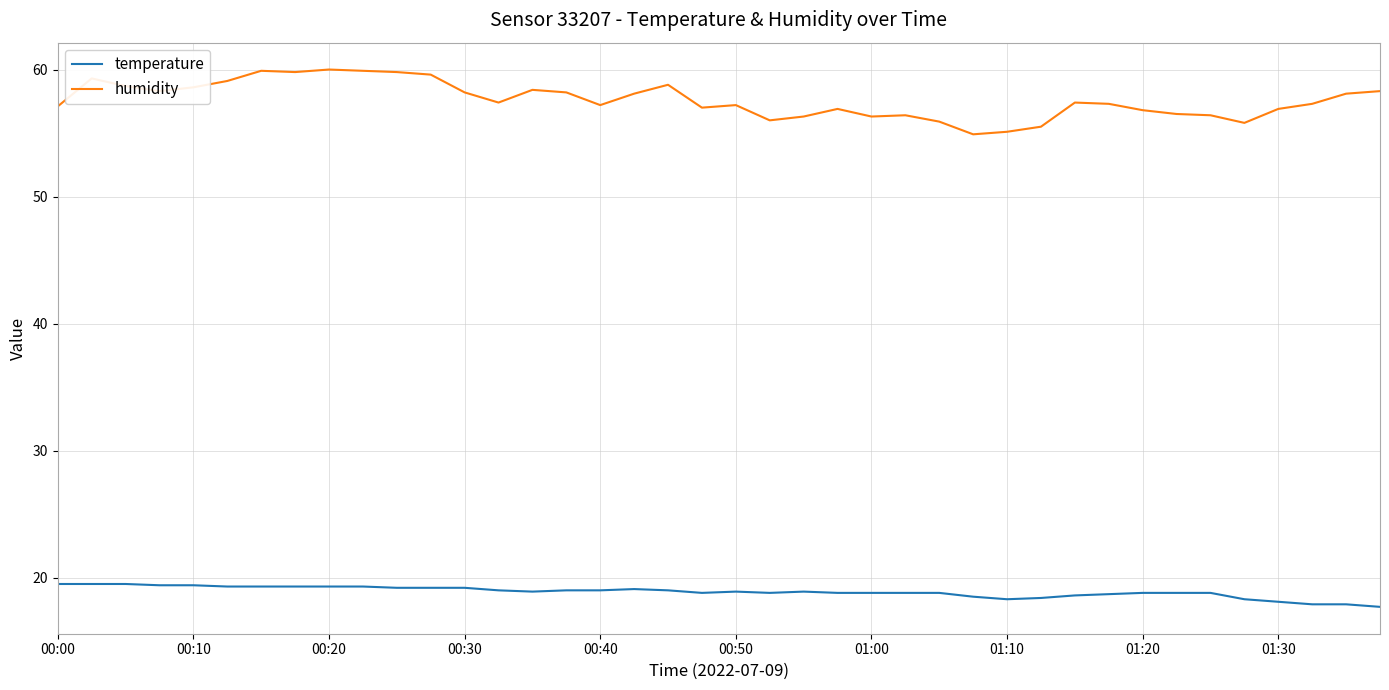

How many categories are shown in the chart?

40